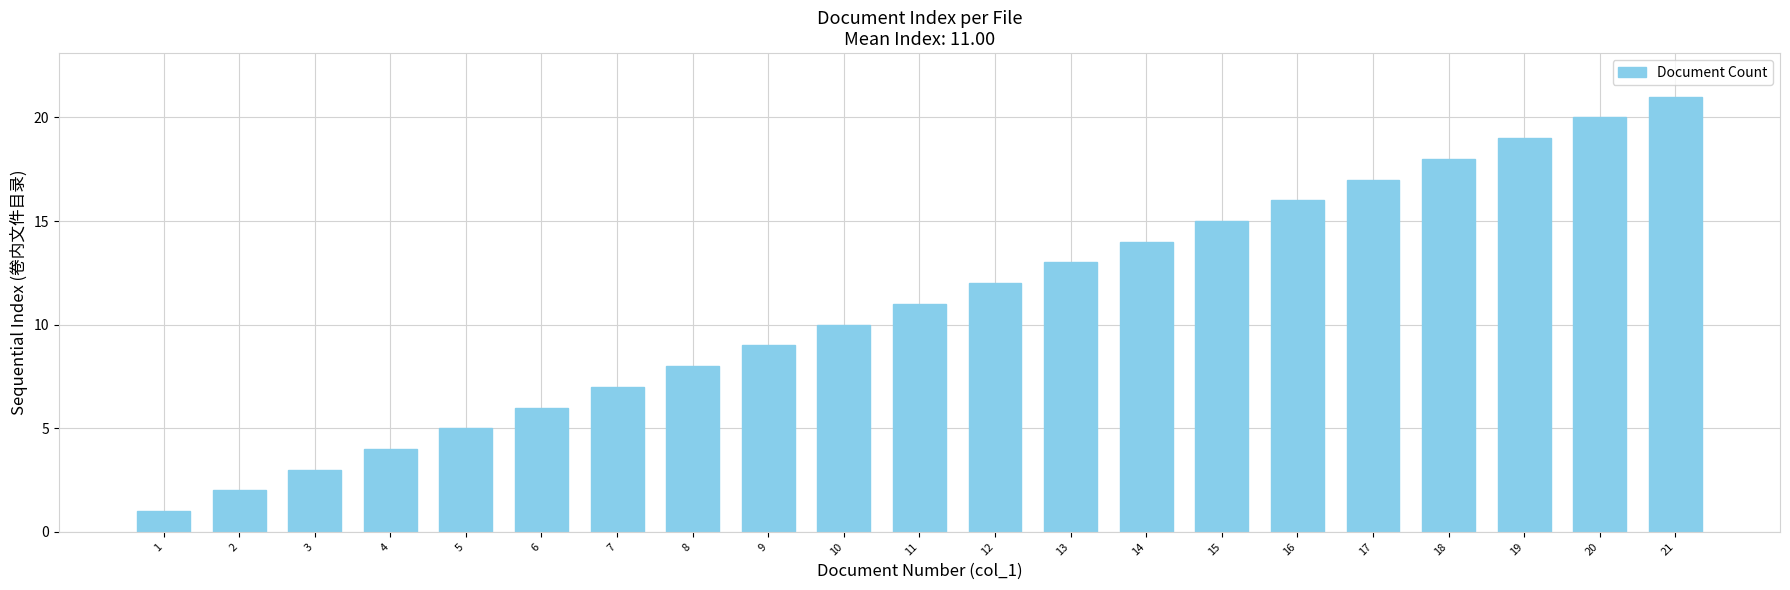

What is the average value?

11